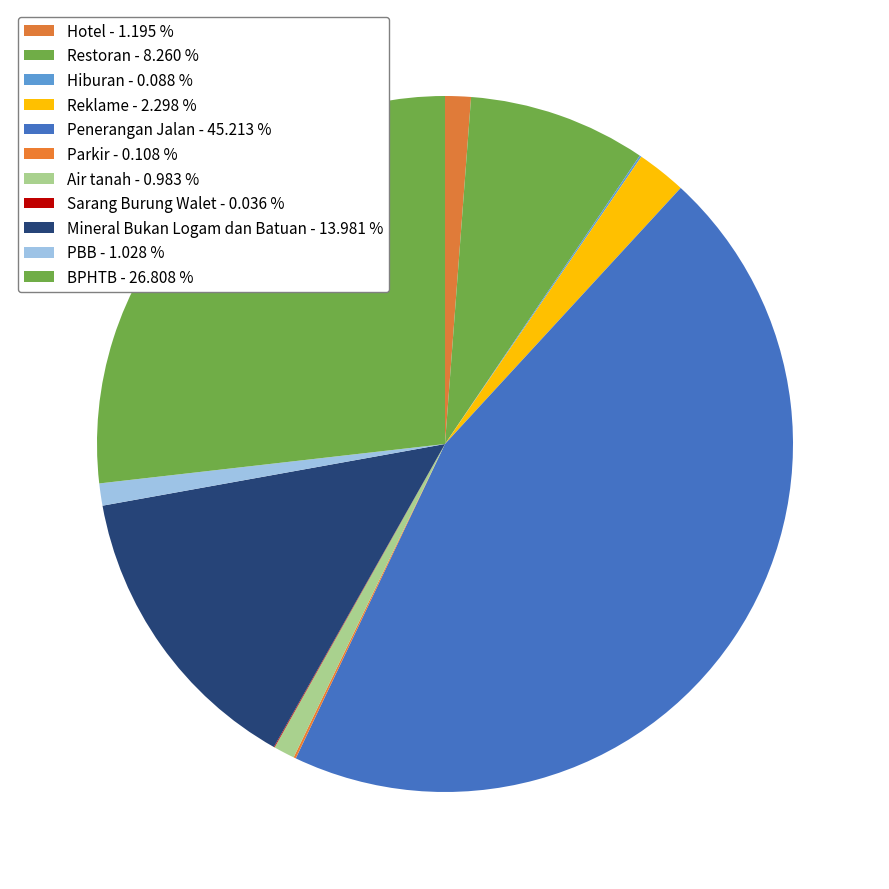

What portion of the pie excludes Sarang Burung Walet?

100.0%